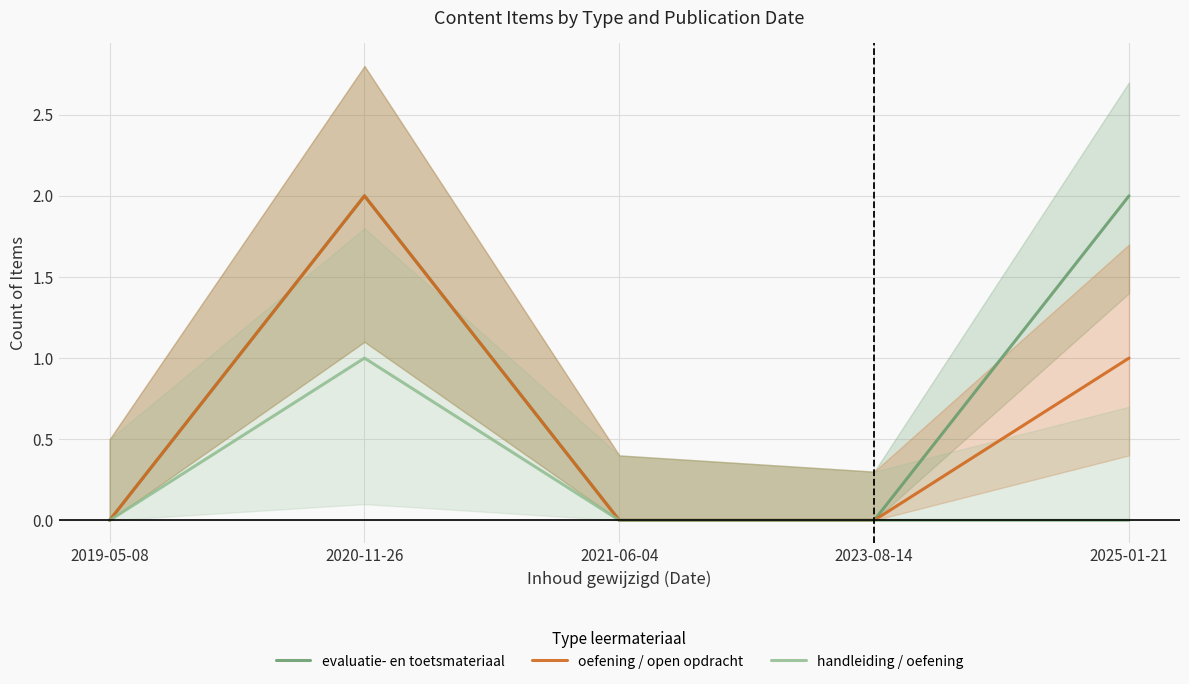

How many values in the oefening / open opdracht series exceed 0?

2